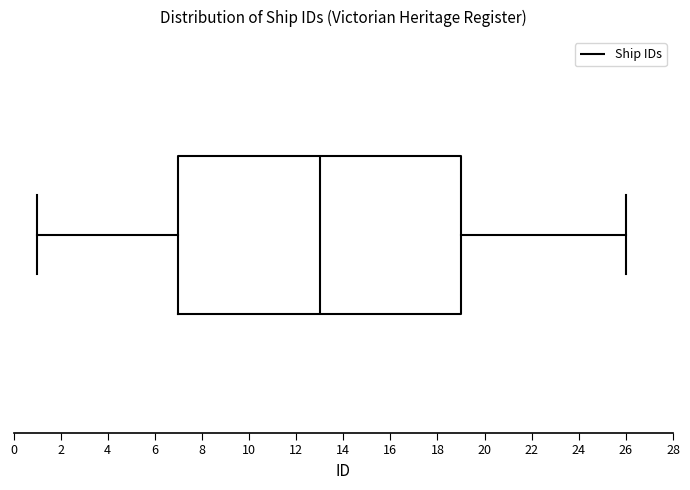

Read this box plot against the x-axis: the position of the median line, the range covered by the box, and the ends of both whiskers. The values are not printed on the chart, so give them approximately, as read against the axis.

median 13, box 7 to 19, whiskers 1 to 26